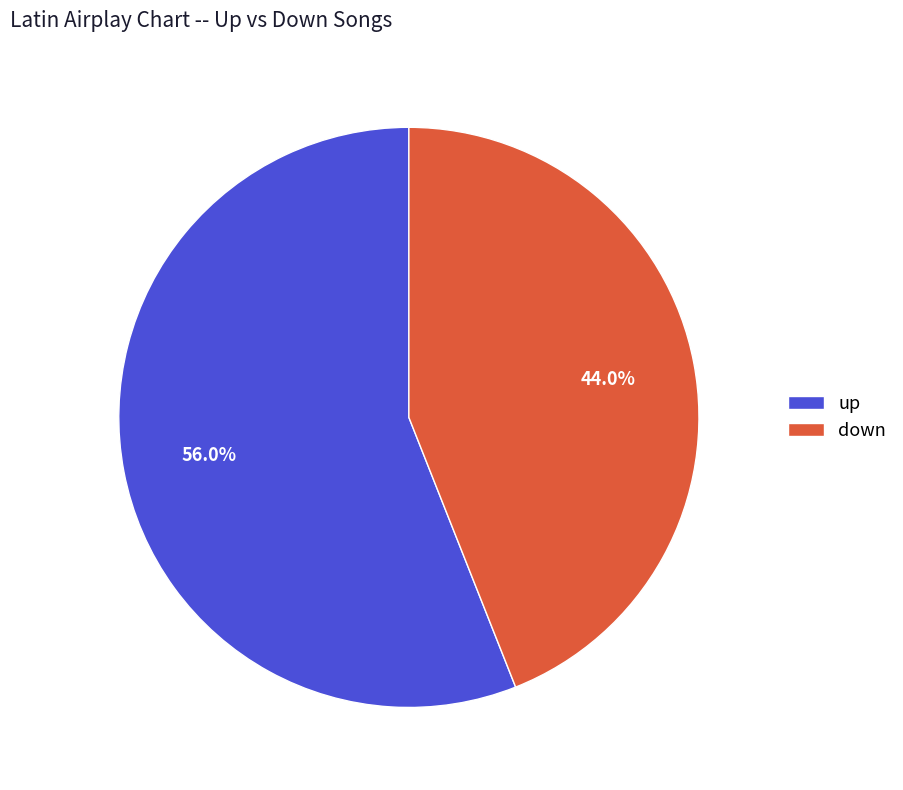

Approximately how many times larger is the value at up compared to down?

1.3